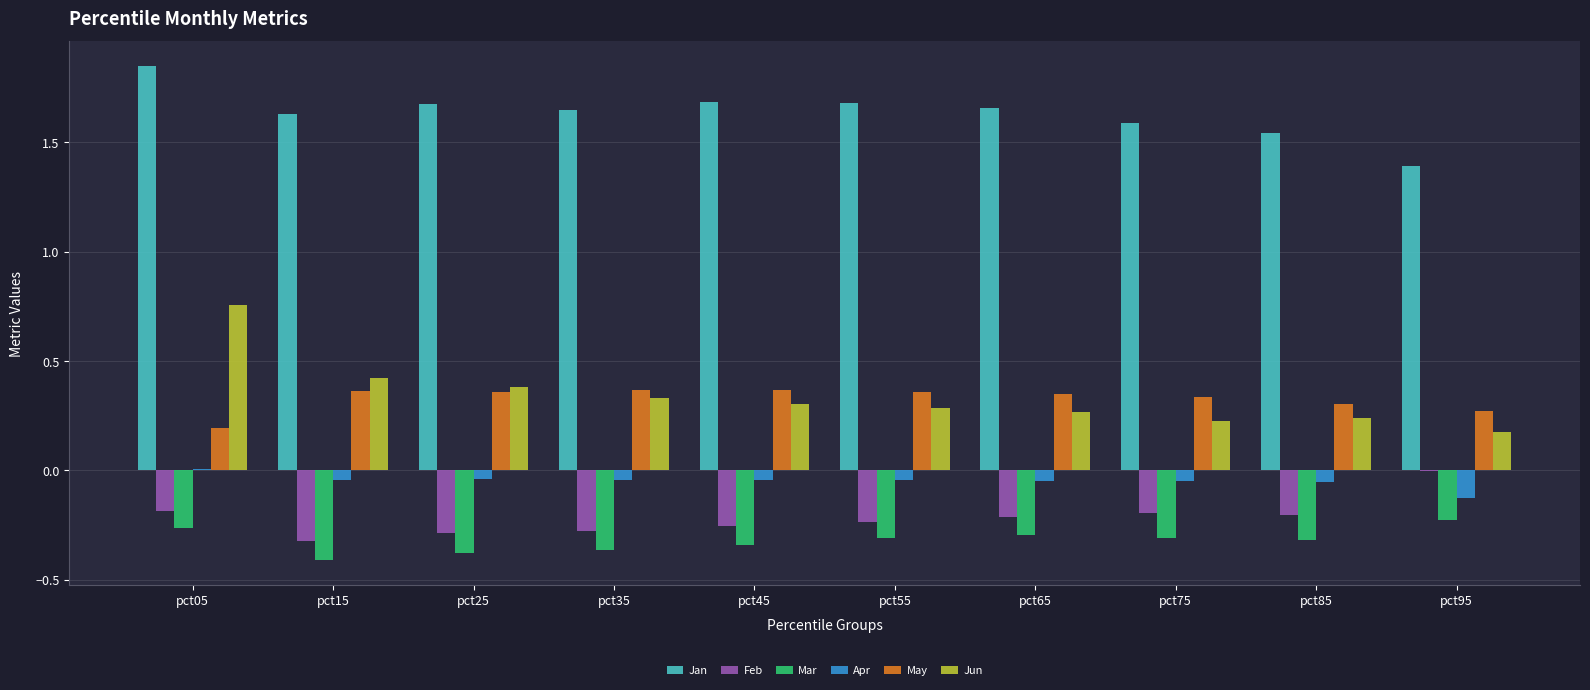

What is the difference between the May values at pct35 and pct85?

0.1